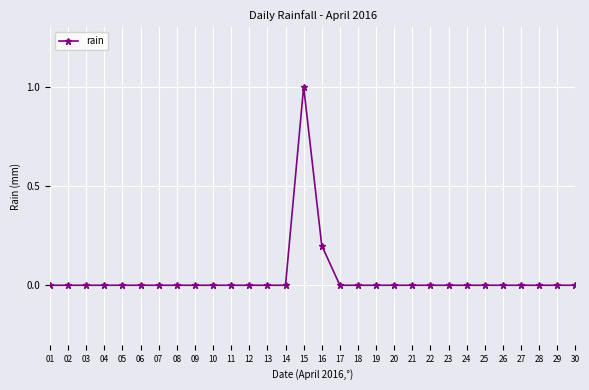

True or false: the data shows -0.7 at 12.

False